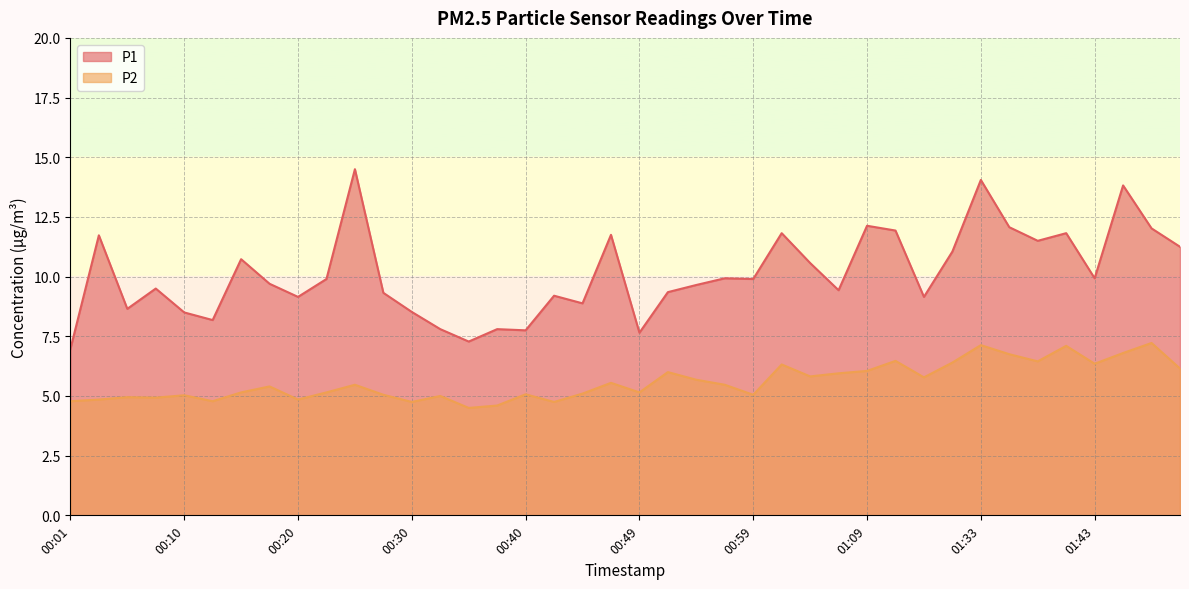

How many values in the P2 series are below 5?

10